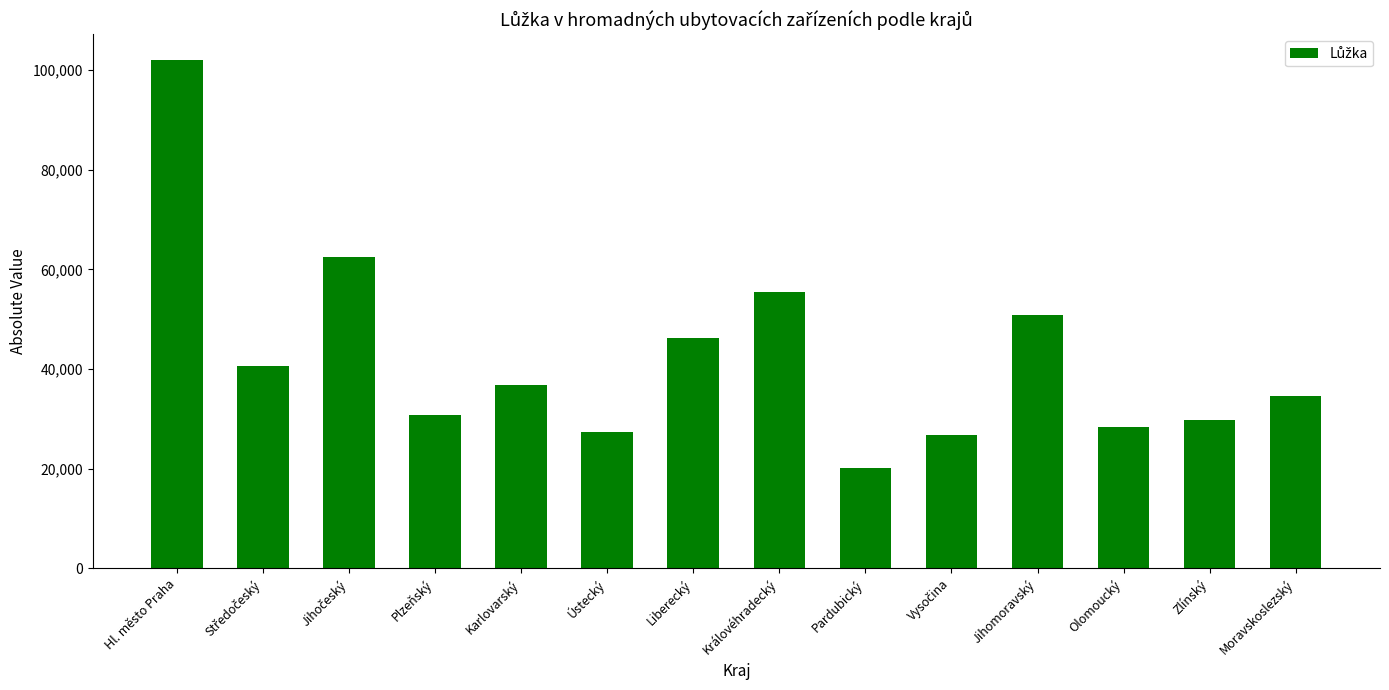

What is the difference between the second highest and minimum values?

42339